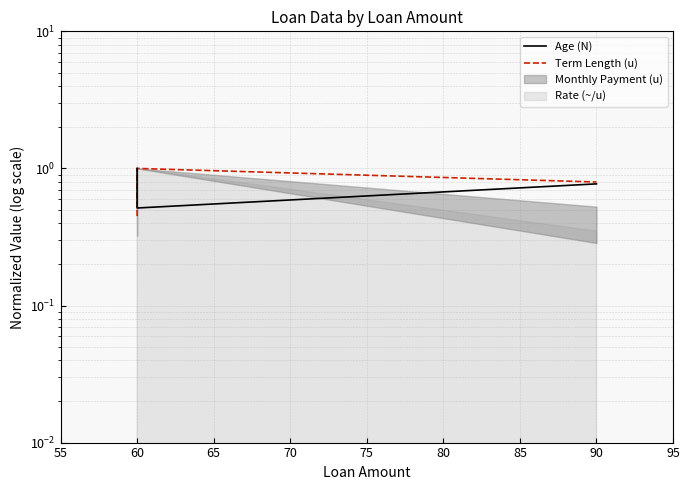

What is the average value of the Age (N) series?

0.8